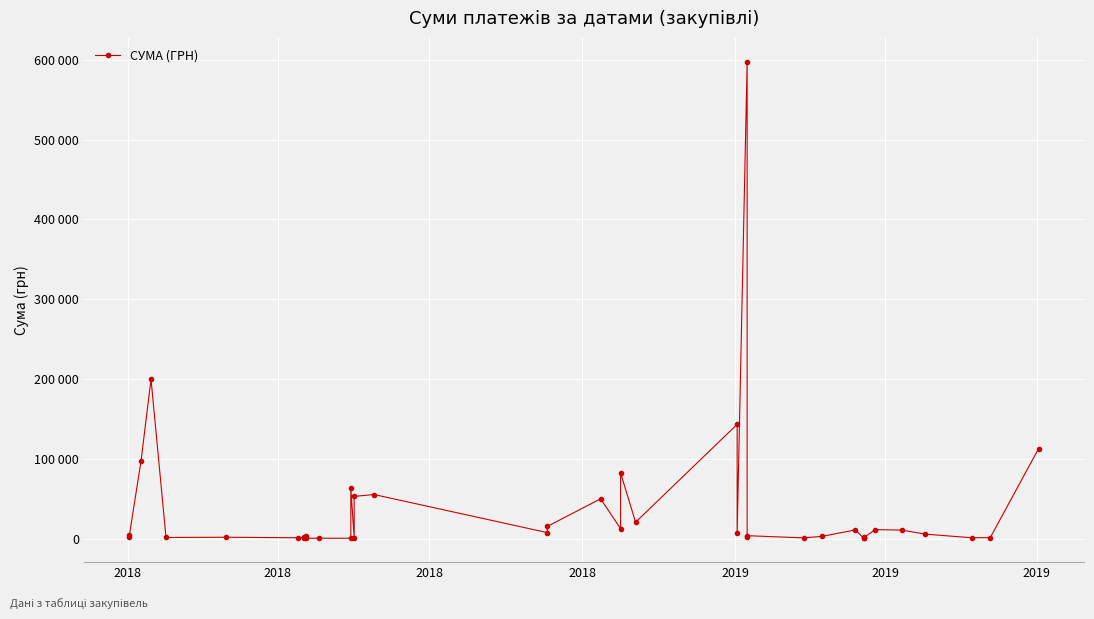

True or false: there are more than 0 points higher than both neighbors.

True